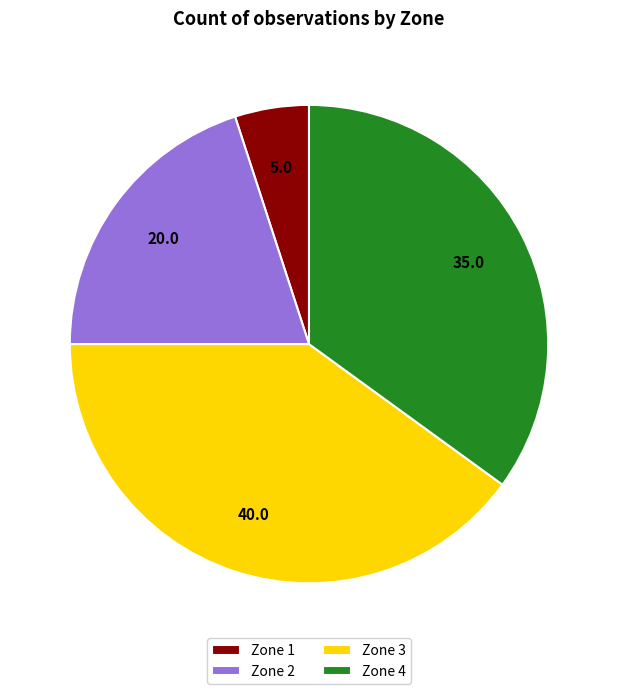

Is the sum of Zone 1 and Zone 2 greater than half?

No